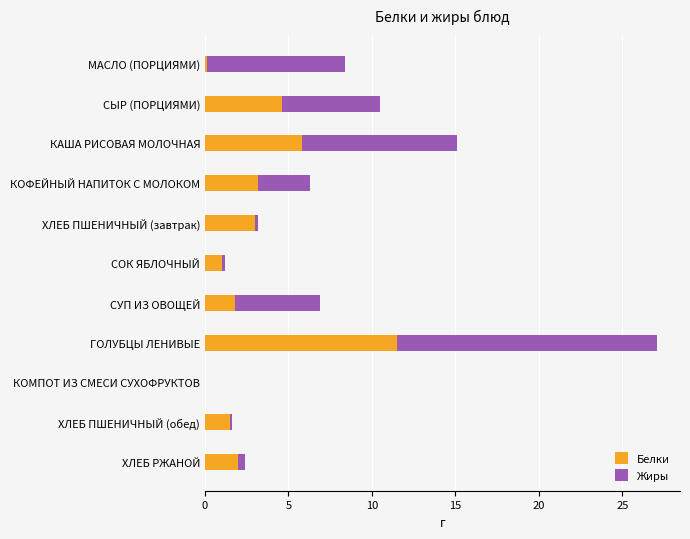

How many series are shown in this chart?

2